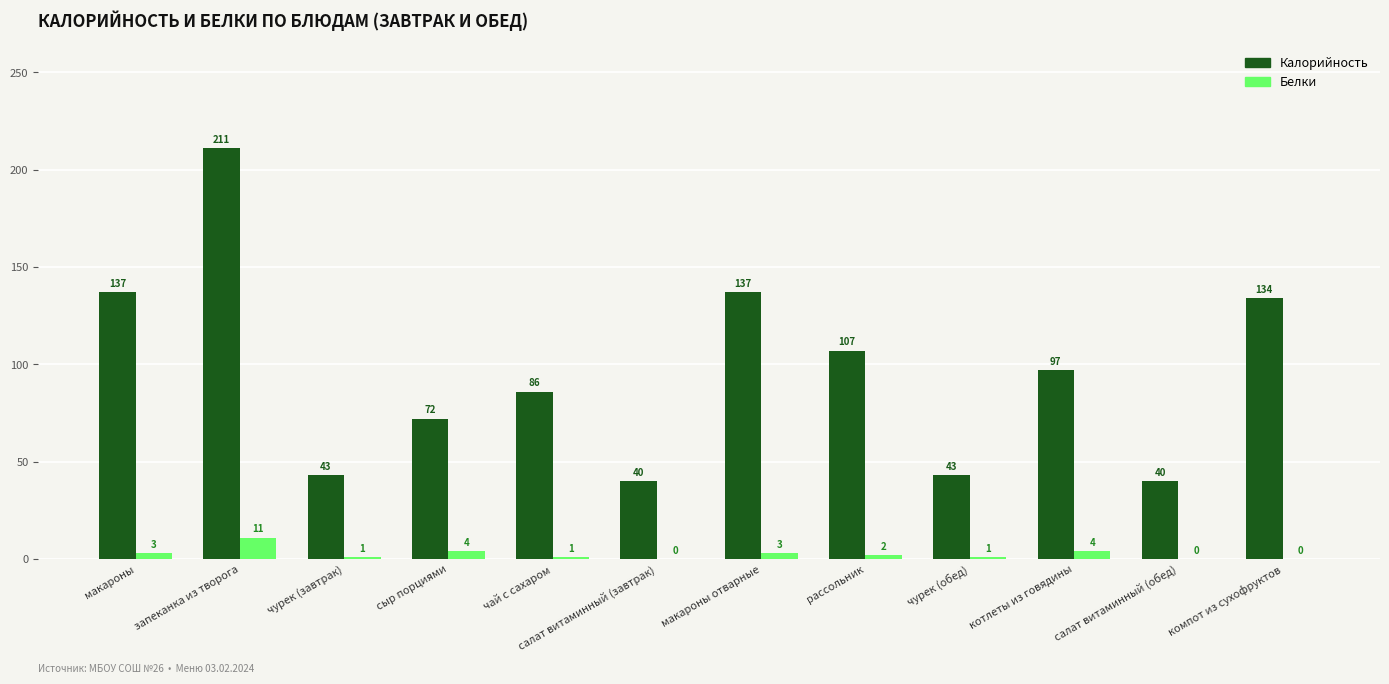

True or false: Калорийность has a value of 35 at сыр порциями.

False